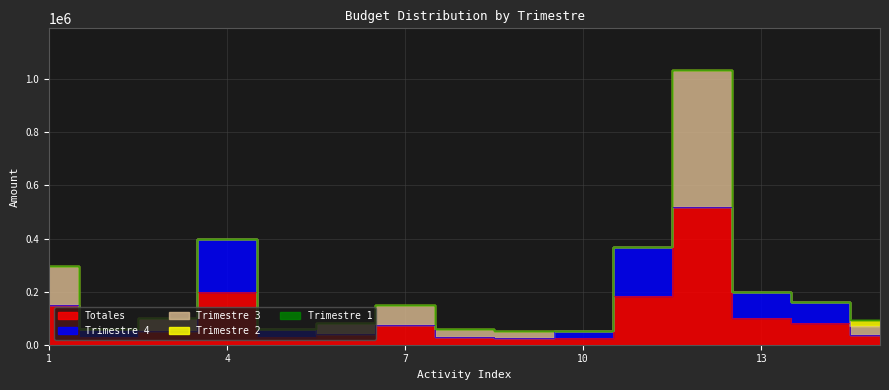

Reading left to right, what are all the values shown in this chart?

Totales: 1=148900	2=30000	3=50000	4=200030	5=28699	6=40000	7=75000	8=30000	9=25000	10=25000	11=183229	12=518368	13=100000	14=80000	15=35000
Trimestre 4: 1=0	2=30000	3=0	4=200030	5=28699	6=0	7=0	8=0	9=0	10=25000	11=183229	12=0	13=100000	14=80000	15=0
Trimestre 3: 1=148900	2=0	3=50000	4=0	5=0	6=40000	7=75000	8=30000	9=25000	10=0	11=0	12=518368	13=0	14=0	15=35000
Trimestre 2: 1=0	2=0	3=0	4=0	5=0	6=0	7=0	8=0	9=0	10=0	11=0	12=0	13=0	14=0	15=25000
Trimestre 1: 1=0	2=0	3=0	4=0	5=0	6=0	7=0	8=0	9=0	10=0	11=0	12=0	13=0	14=0	15=0